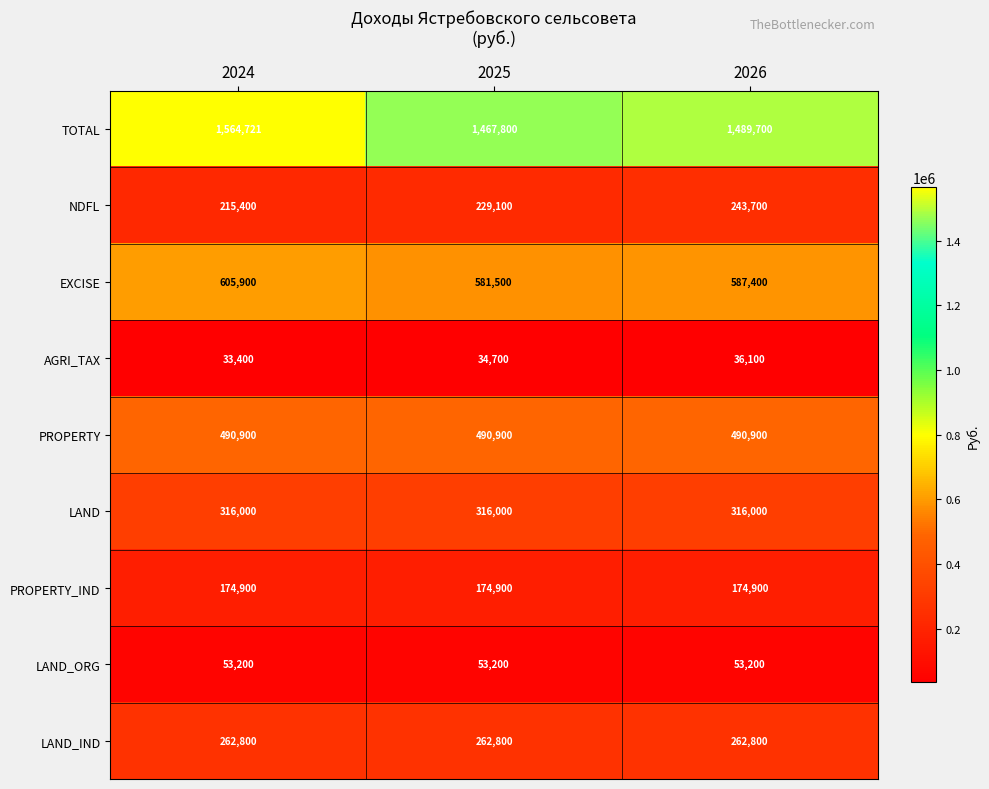

Which series has the largest total across all categories?

TOTAL